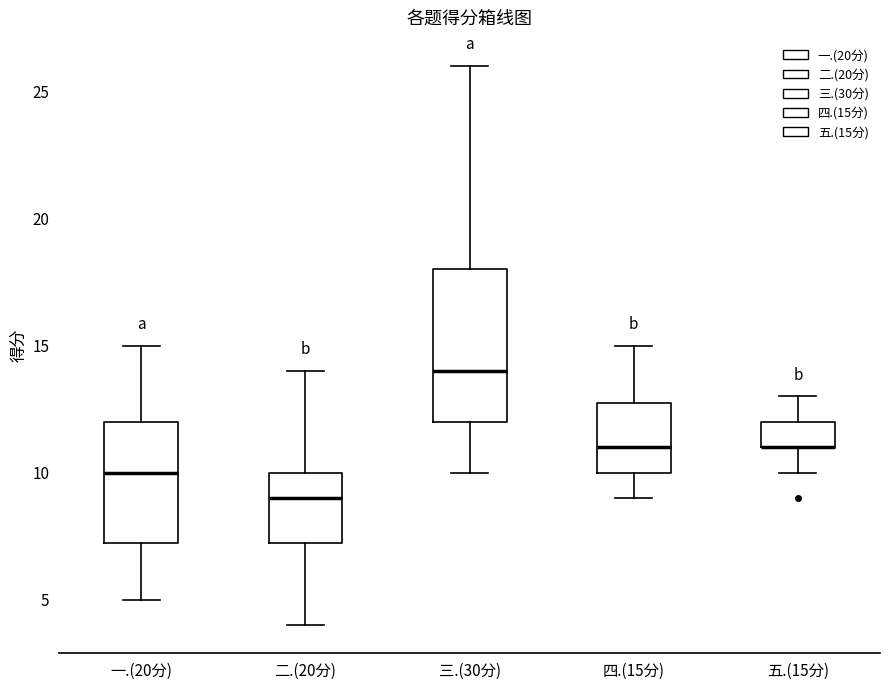

Where is the lower edge of the box for 一.(20分) on the y-axis? The values are not printed on the chart, so give them approximately, as read against the axis.

7.5